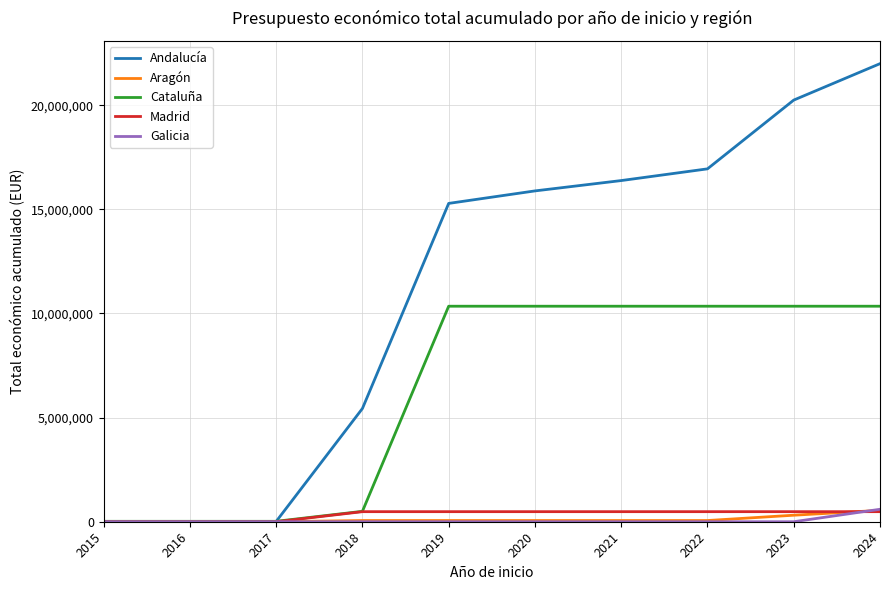

What is the maximum value for Galicia?

597651